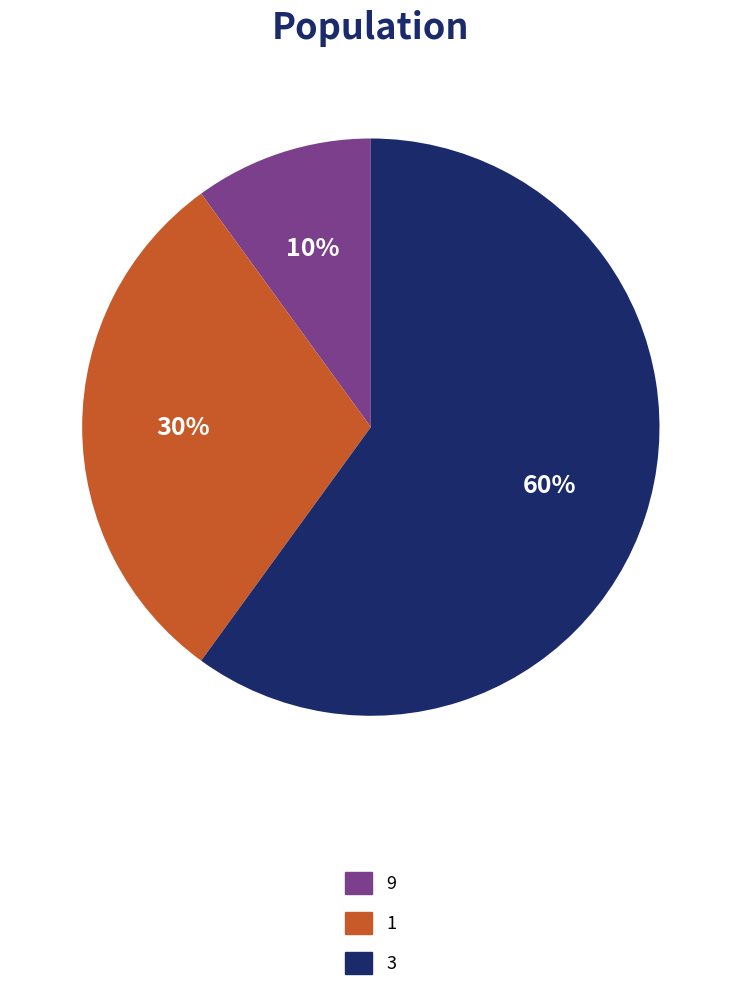

How many segments does this pie chart have?

3